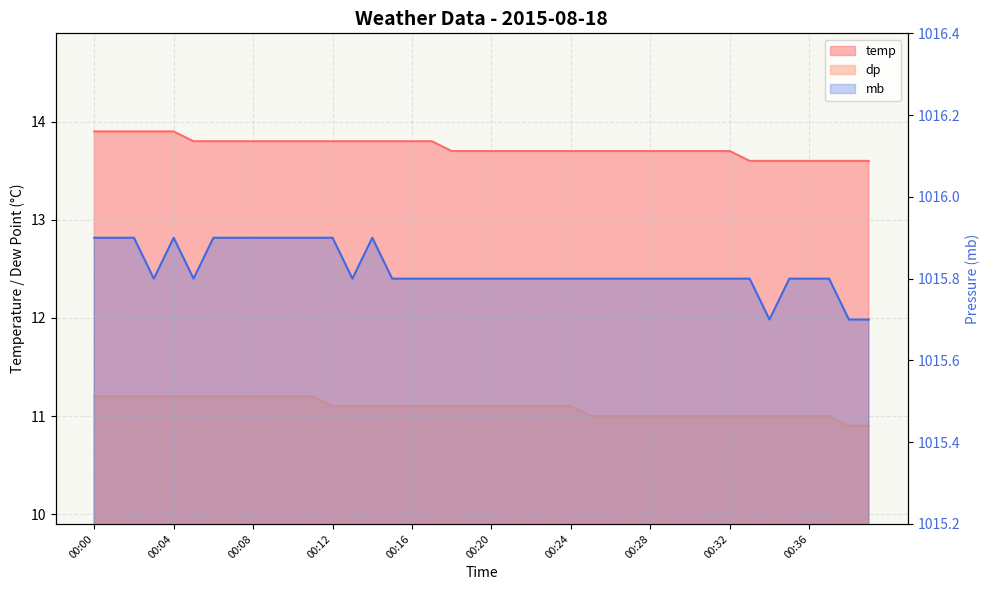

What is the greatest value displayed?

1015.9